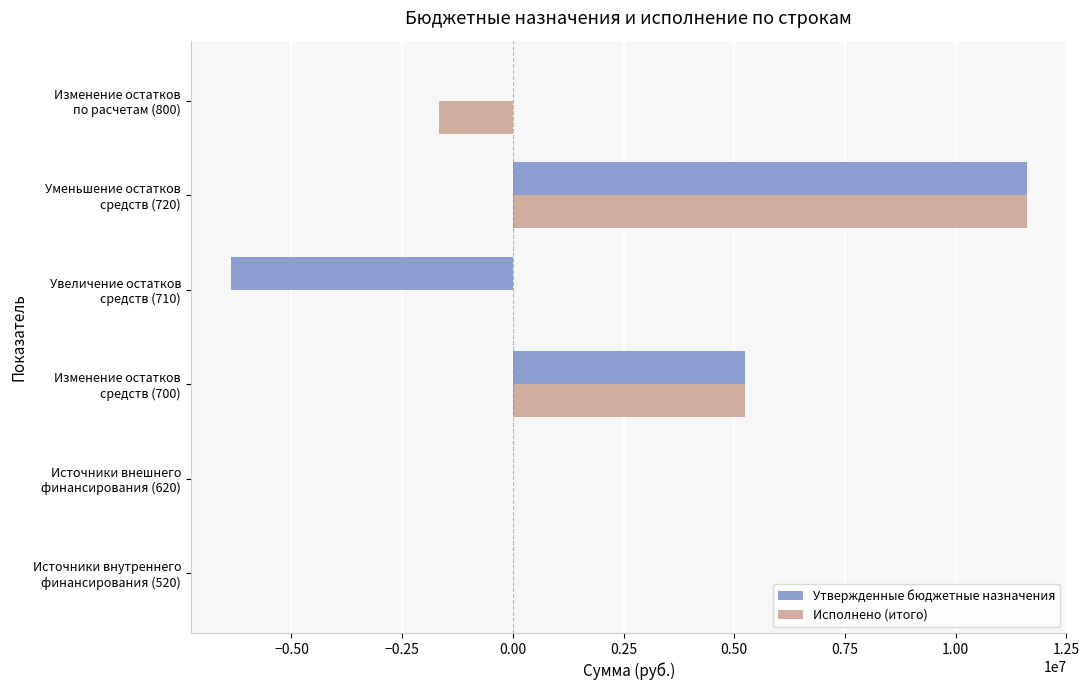

What is the sum of all Исполнено (итого) values?

15161742.9